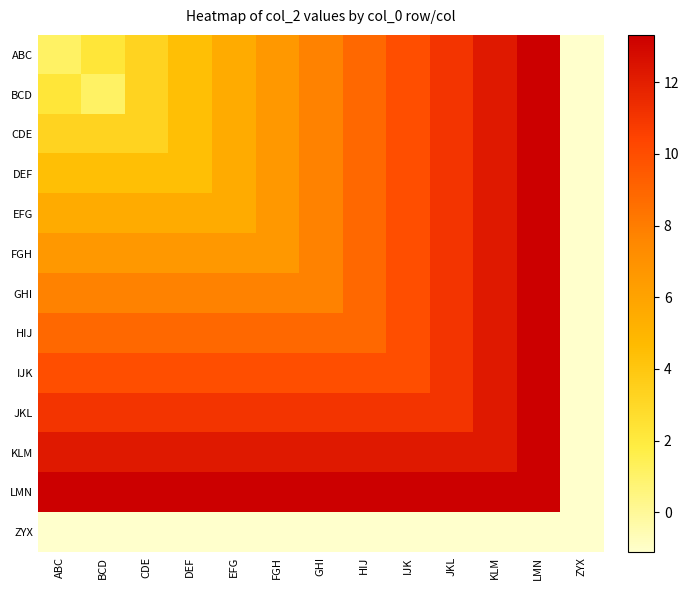

Which label corresponds to the largest value in the chart?

LMN